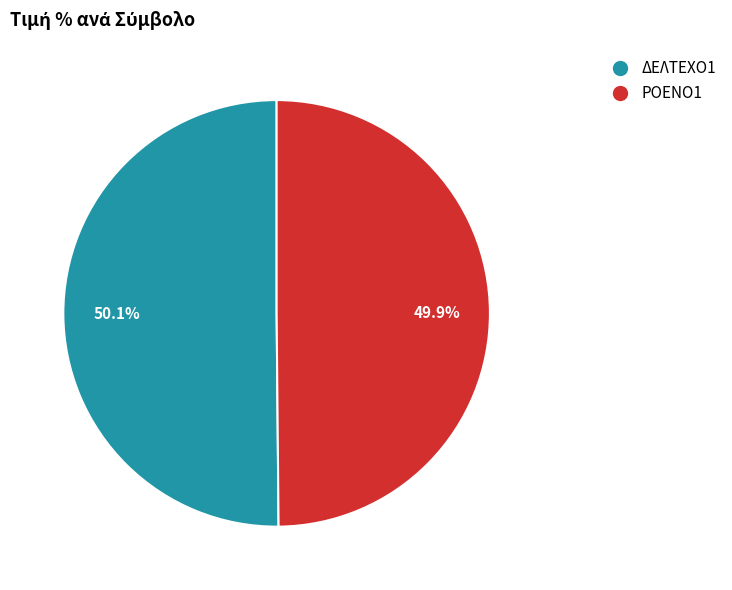

How many slices are in this pie chart?

2